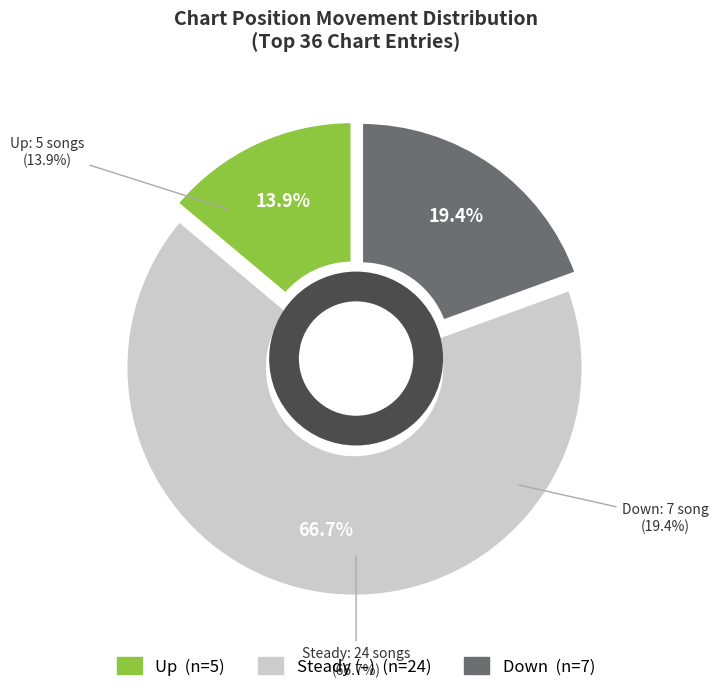

Does - represent more than half of the total?

Yes